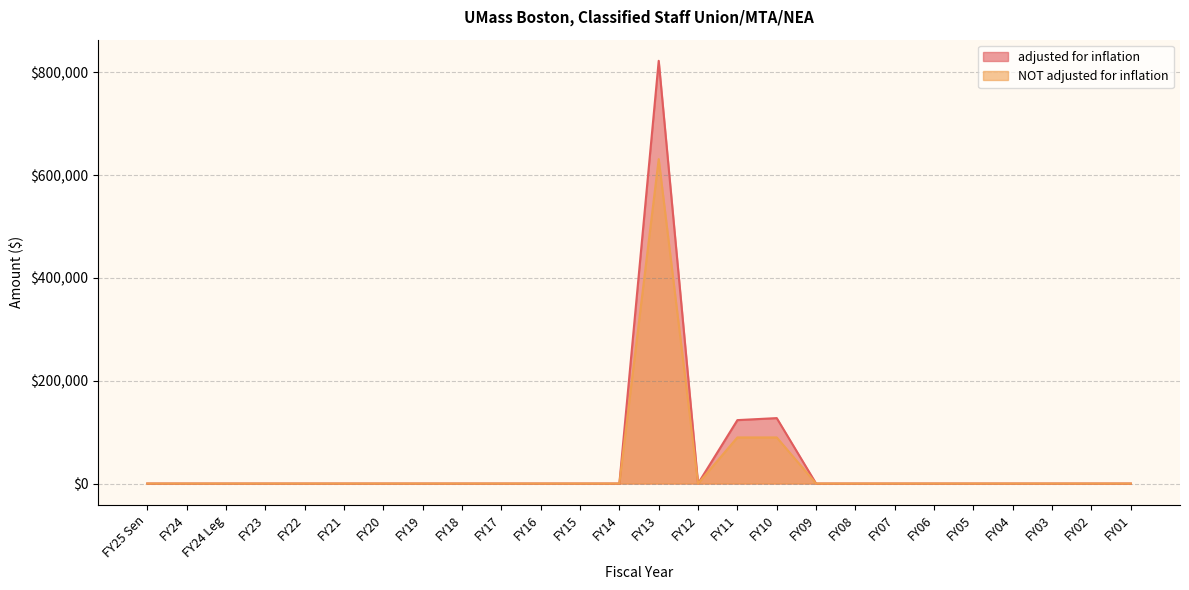

The adjusted for inflation series shows 261376 at FY22. True or false?

False